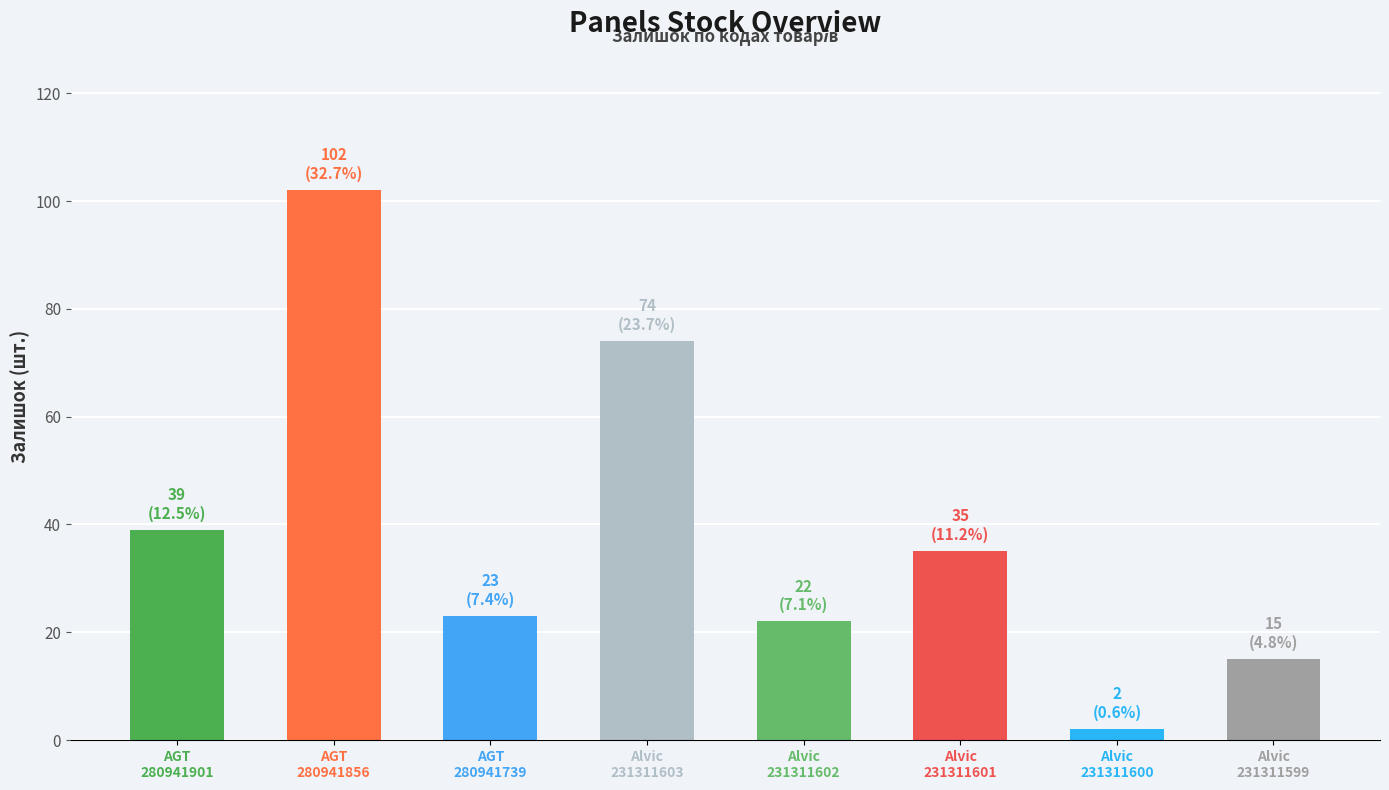

What is the sum of the values at Alvic
231311599 and AGT
280941901?

54